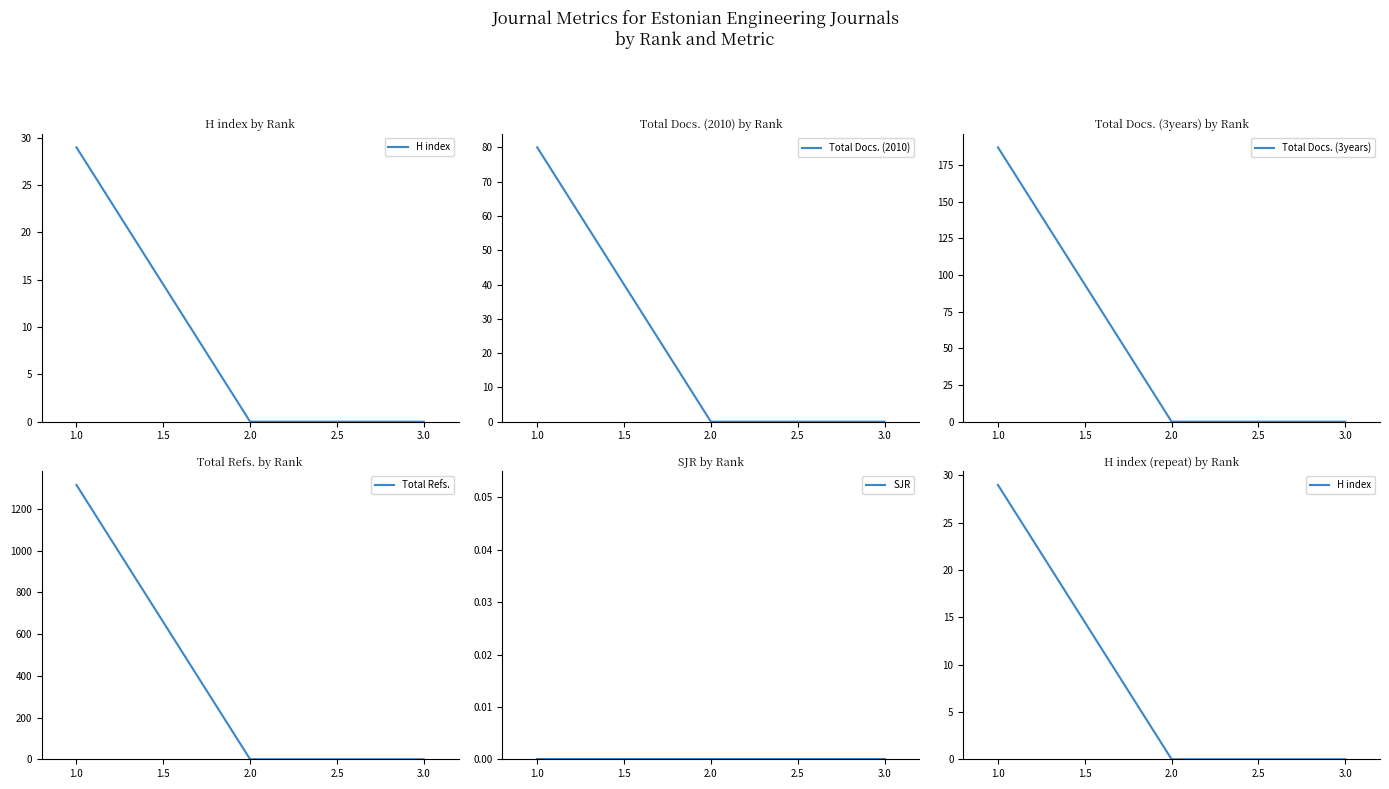

How many lines are shown in the chart?

5